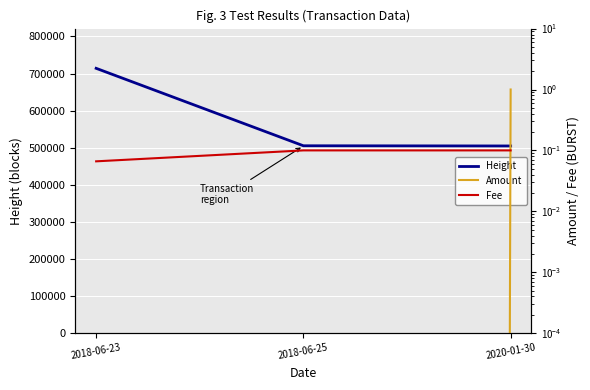

Between 2018-06-23 and 2020-01-30, which series saw the biggest shift?

Height